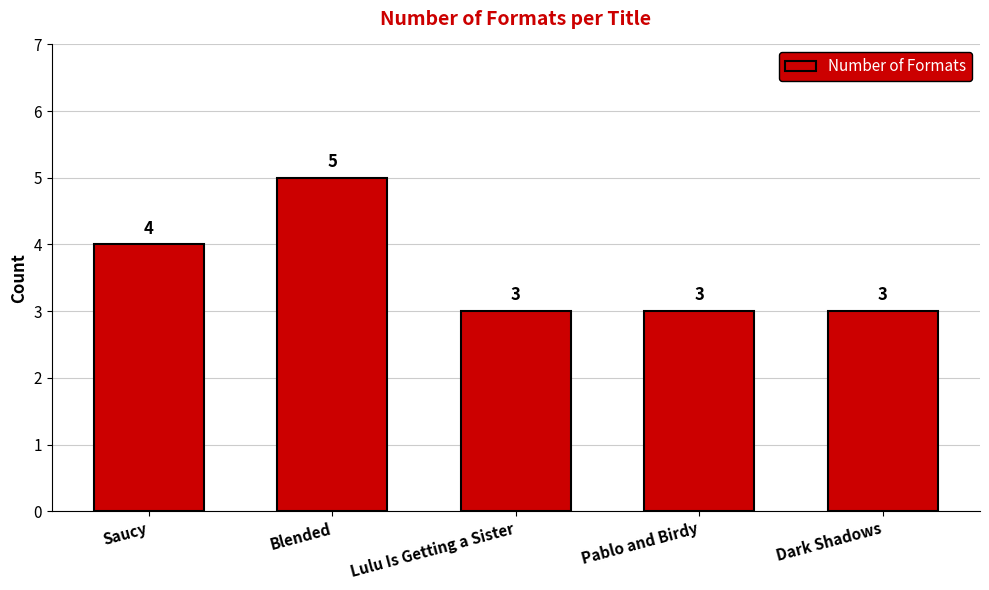

What is the label of the 3rd bar from the left?

Lulu Is Getting a Sister